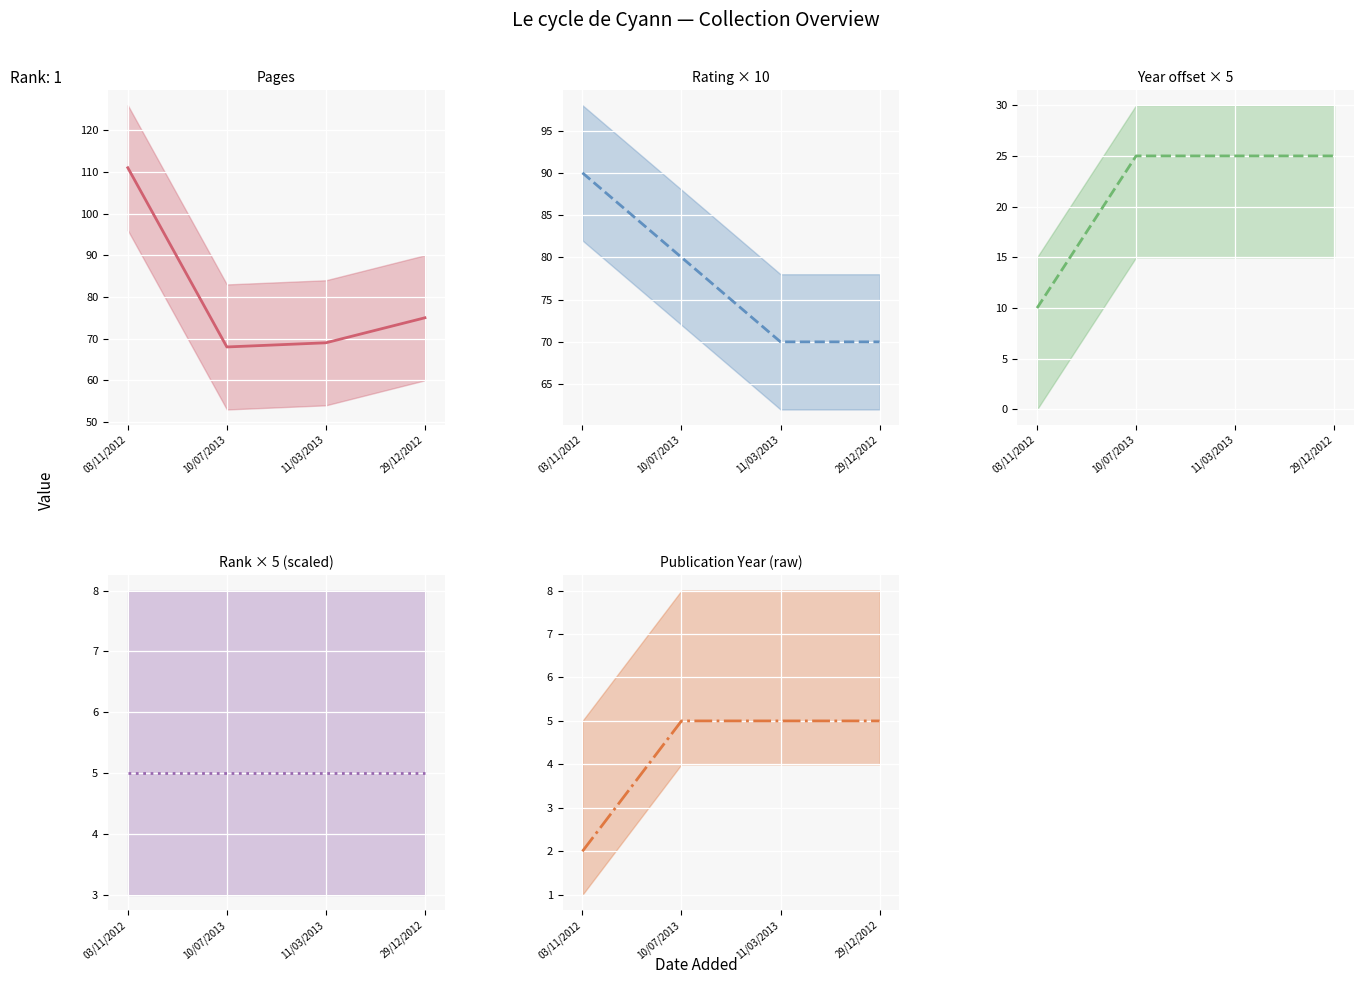

What value does the Rank × 5 (scaled) series have at 03/11/2012?

5